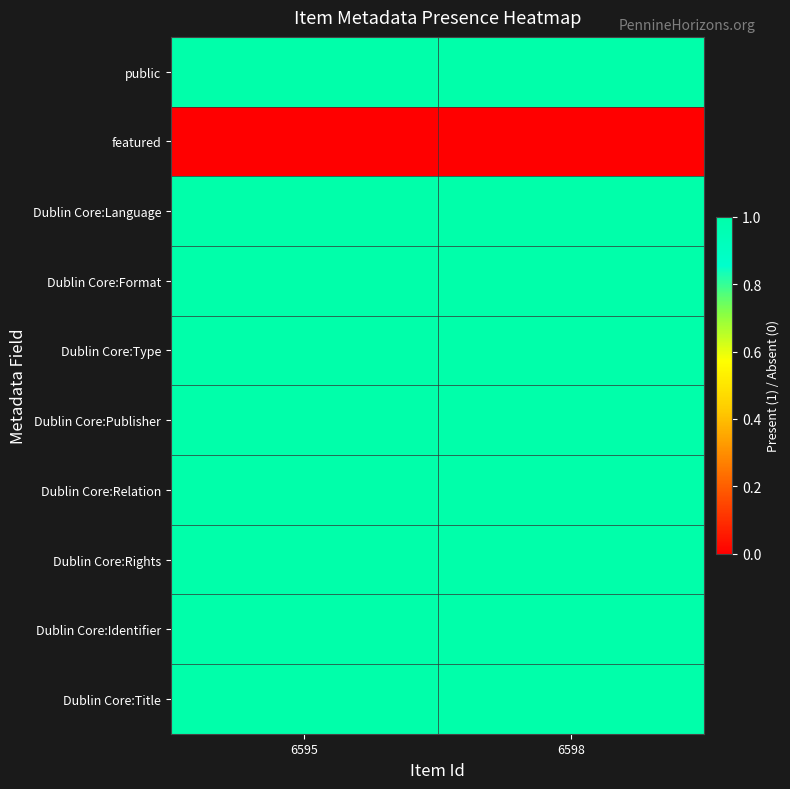

Which series has the largest range (max minus min)?

public